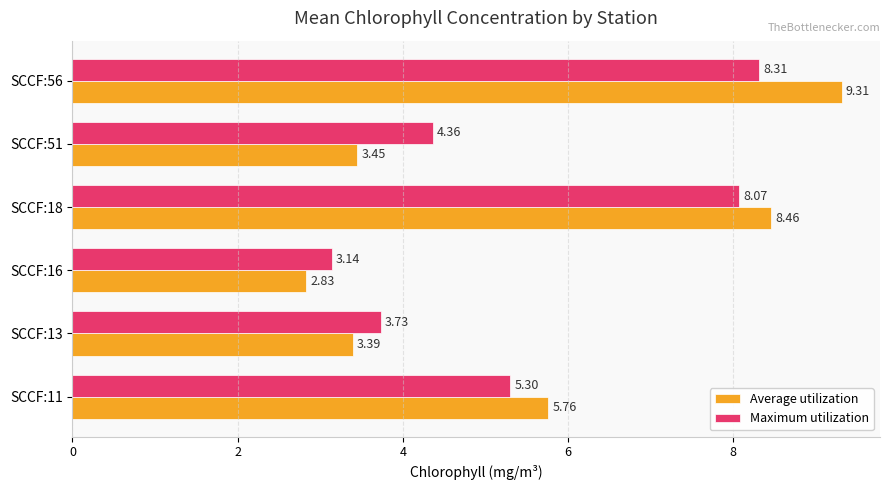

How many data points in Maximum utilization are above 5?

3